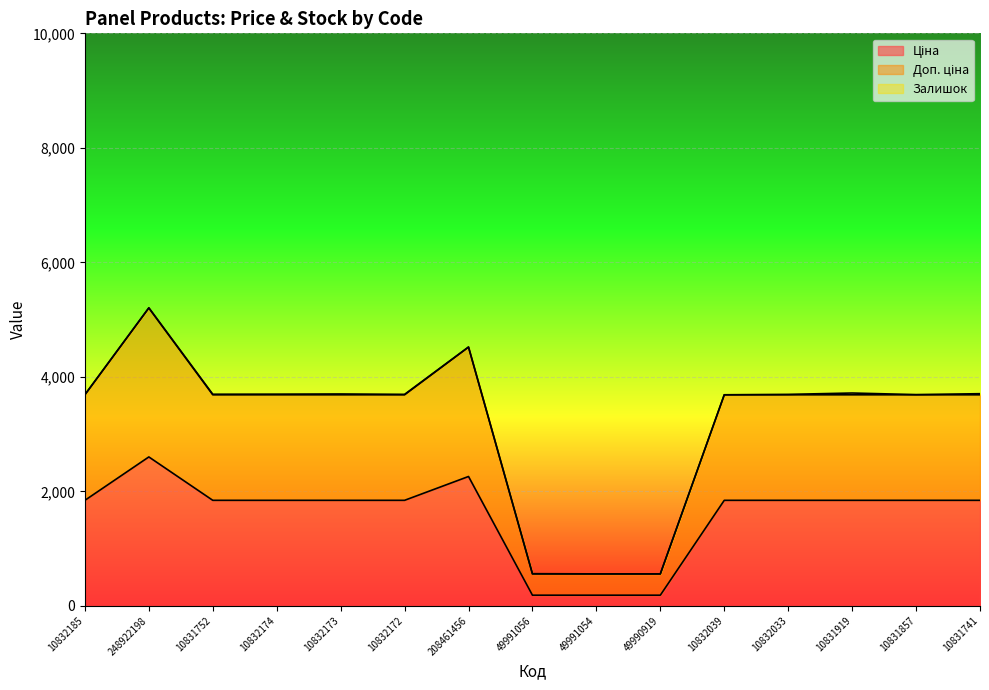

What is the difference between the maximum and second lowest values in the Ціна series?

2415.2